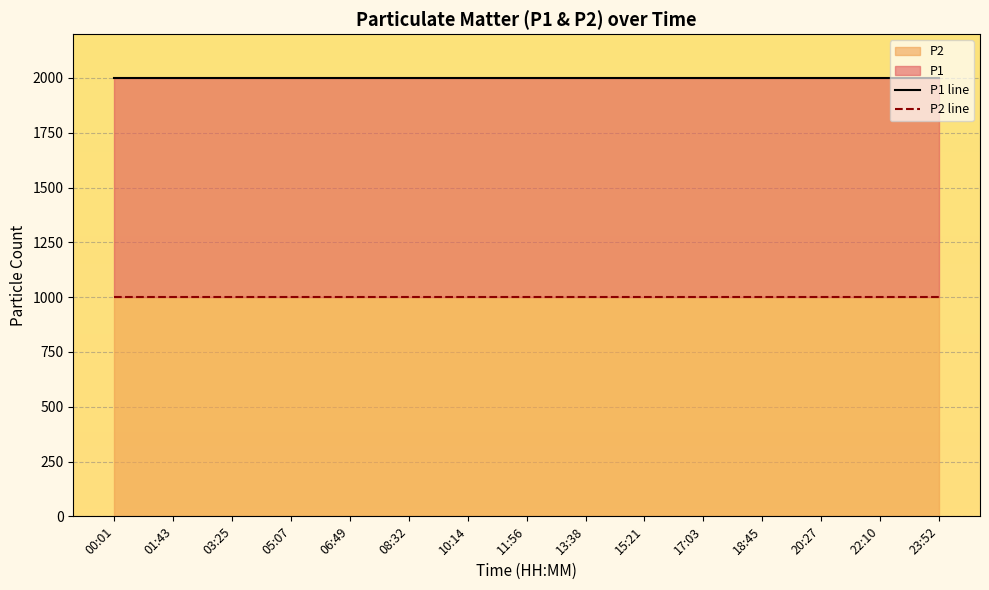

List the series in order of their peak value, highest first.

P1 line, P2 line